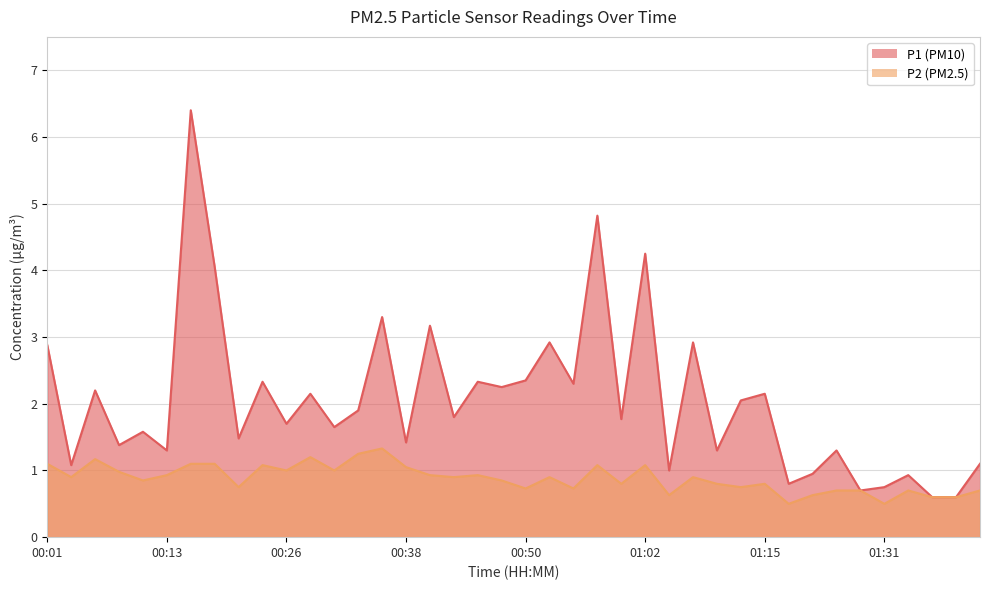

True or false: P2 and P1 intersect in this chart.

False